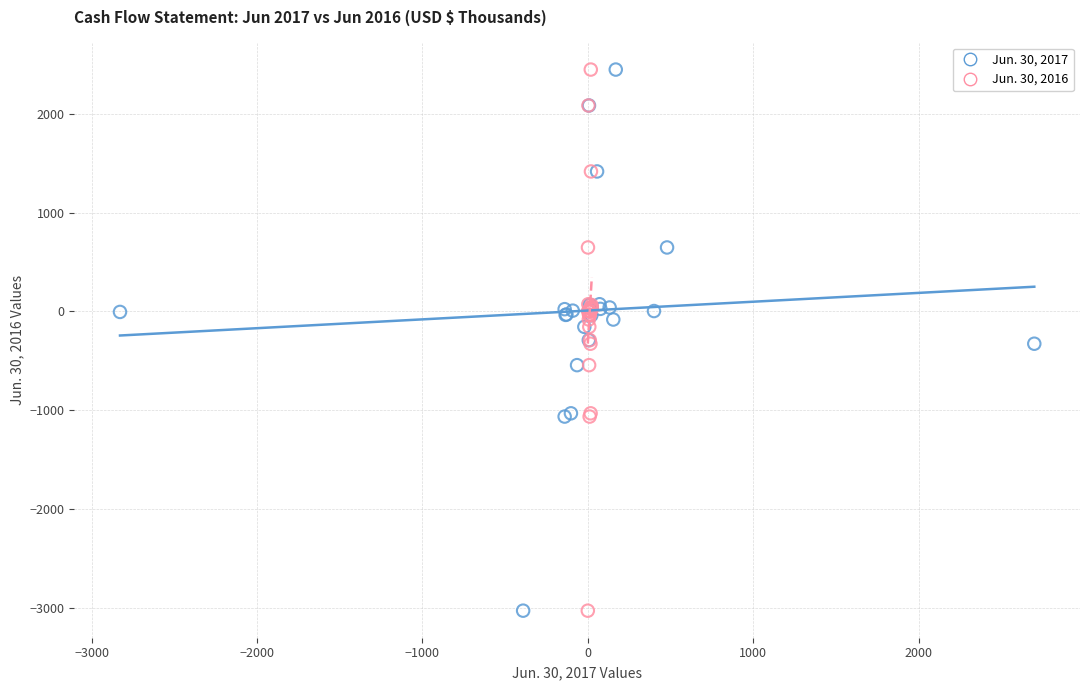

What are all the series names shown in the legend?

Jun. 30, 2017, Jun. 30, 2016